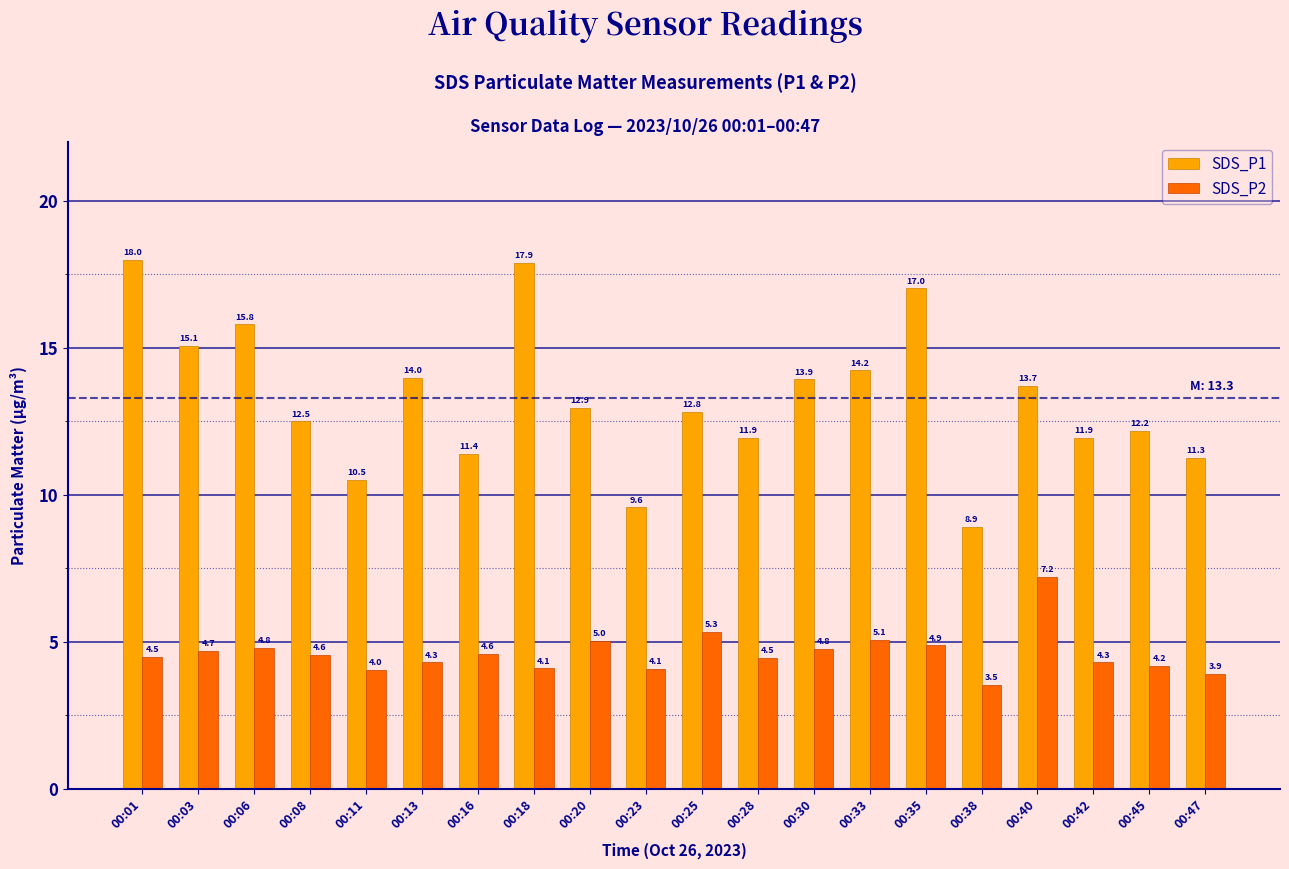

Where is SDS_P1 nearest to the value 13?

00:20